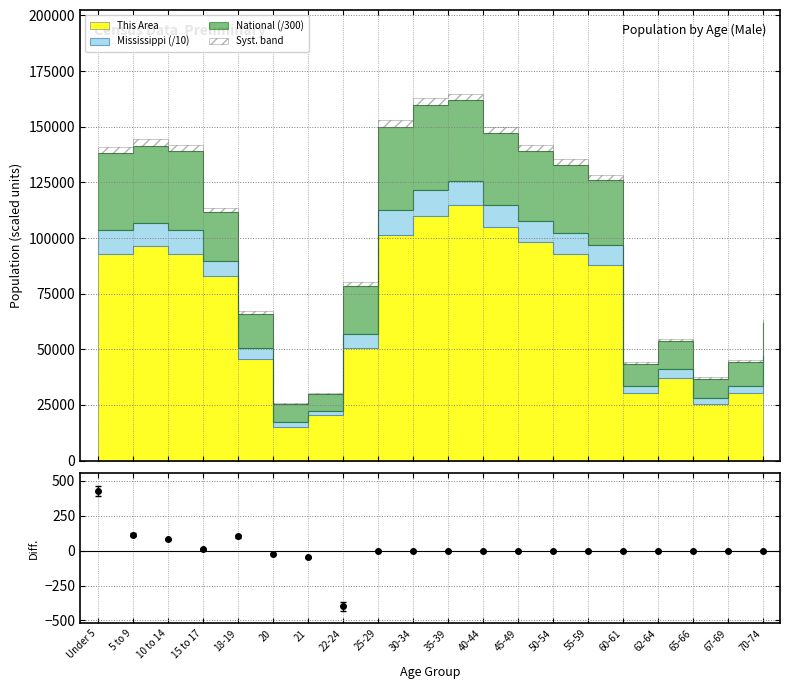

Reading left to right, transcribe all the data shown in this chart.

Under 5=427.1	5 to 9=114.6	10 to 14=80.7	15 to 17=8.8	18-19=102.0	20=-24.8	21=-46.3	22-24=-399.8	25-29=0.0	30-34=0.0	35-39=0.0	40-44=0.0	45-49=0.0	50-54=0.0	55-59=0.0	60-61=0.0	62-64=0.0	65-66=0.0	67-69=0.0	70-74=0.0